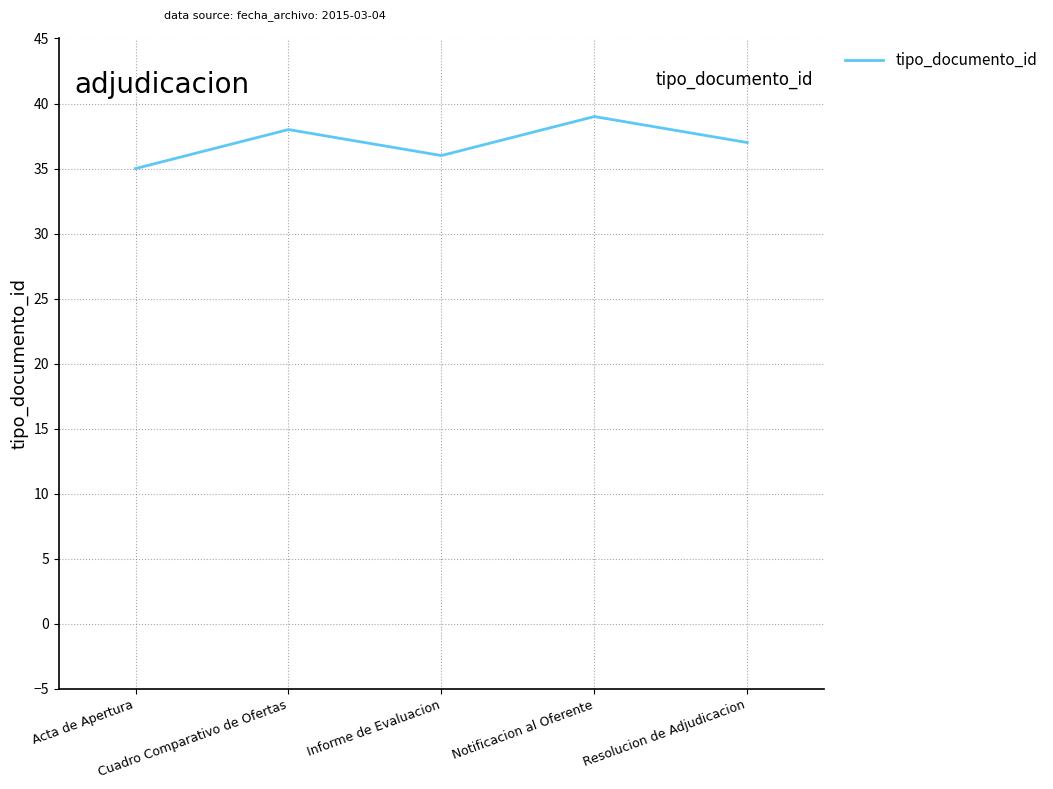

Read the value at Resolucion de Adjudicacion.

37